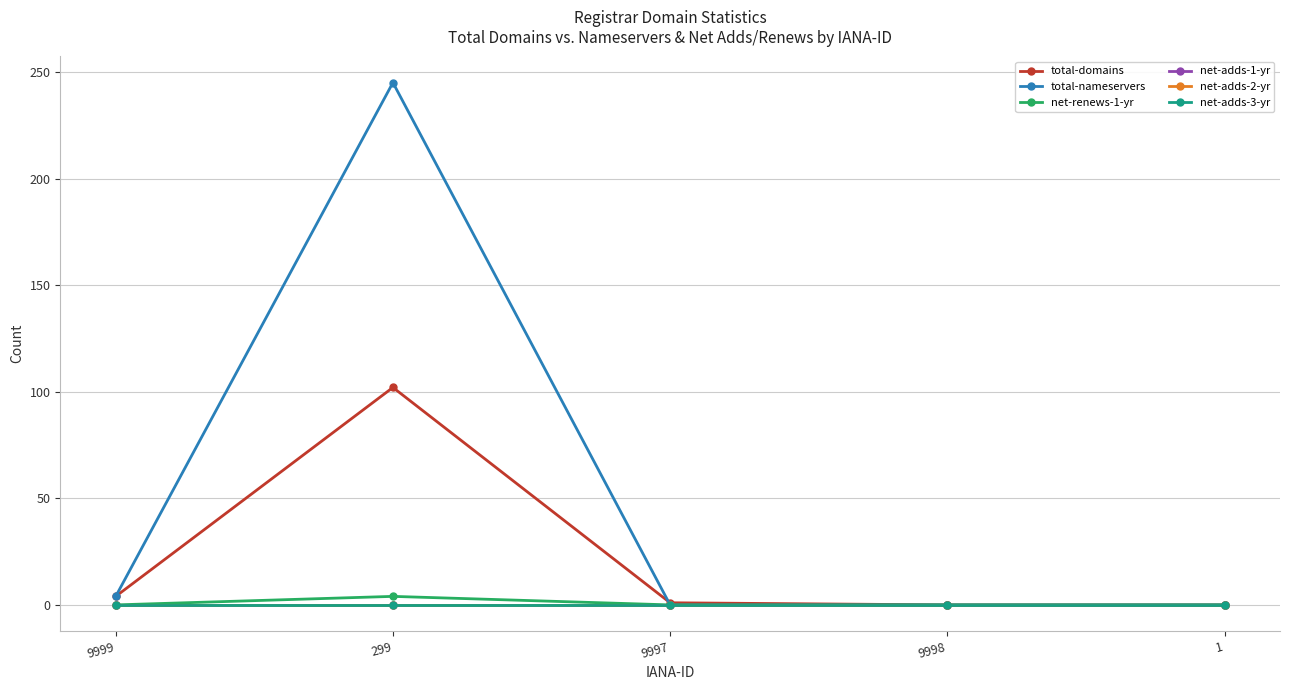

At which category is the sum across all series the highest?

299